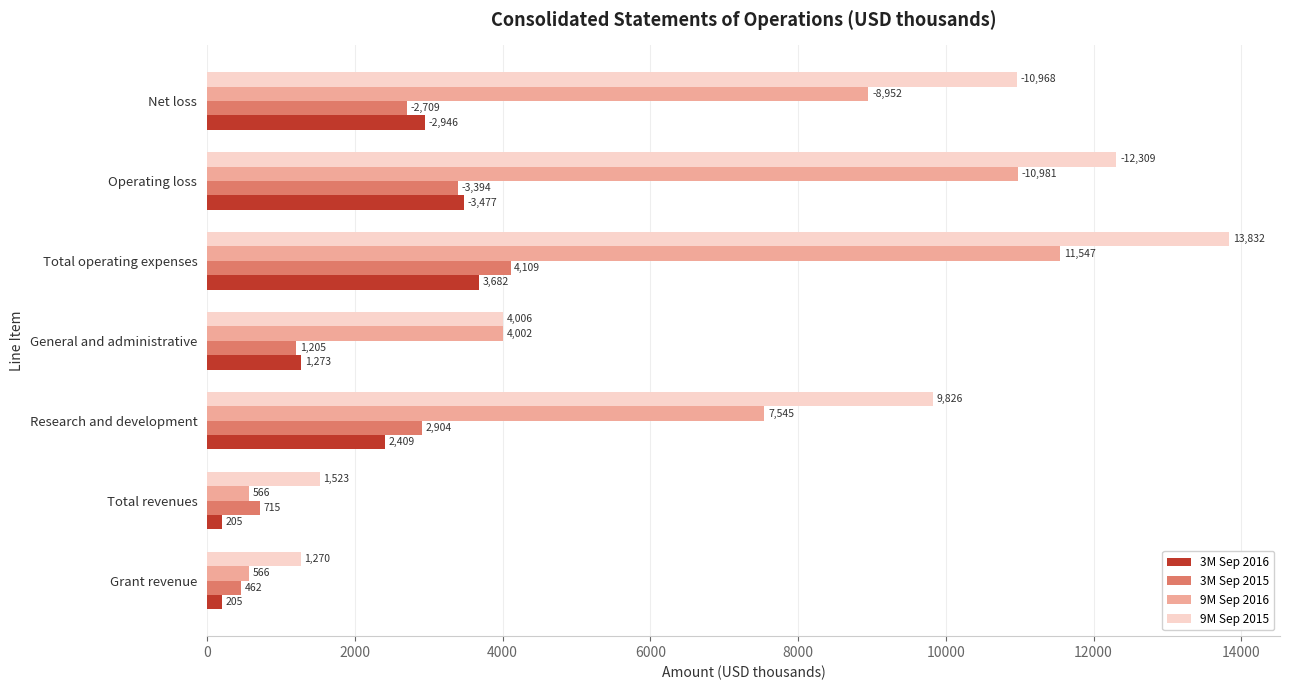

What is the sum of all 9M Sep 2016 values?

44159